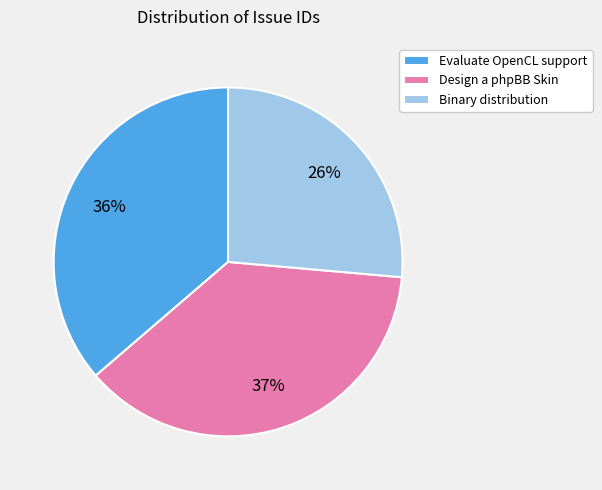

Is it true that Evaluate OpenCL support is 36% of the pie?

True